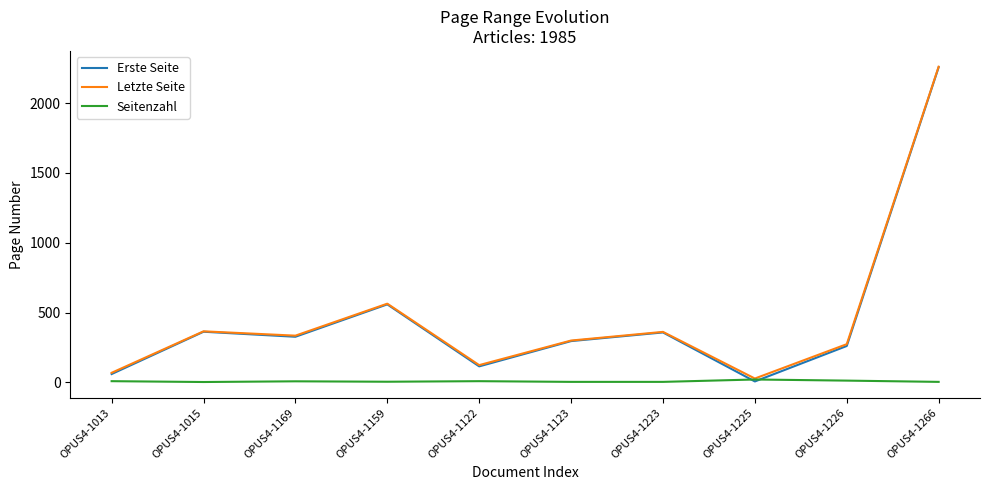

At how many categories does at least one series exceed 880?

1